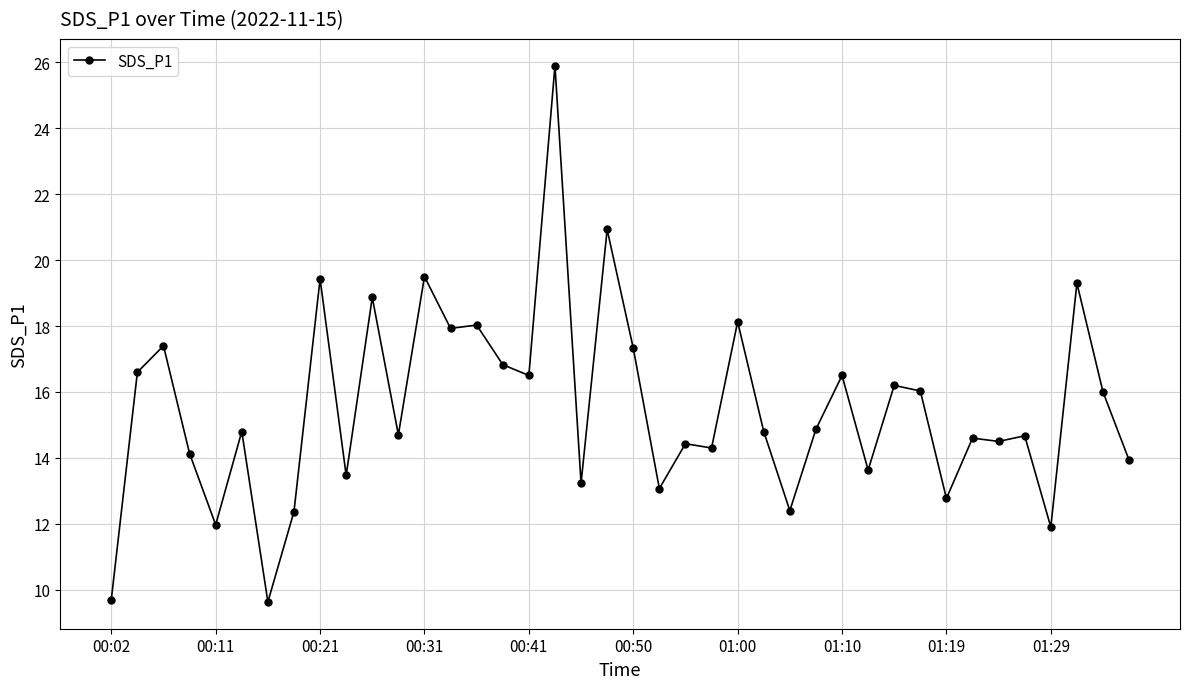

What is the greatest value displayed?

25.9